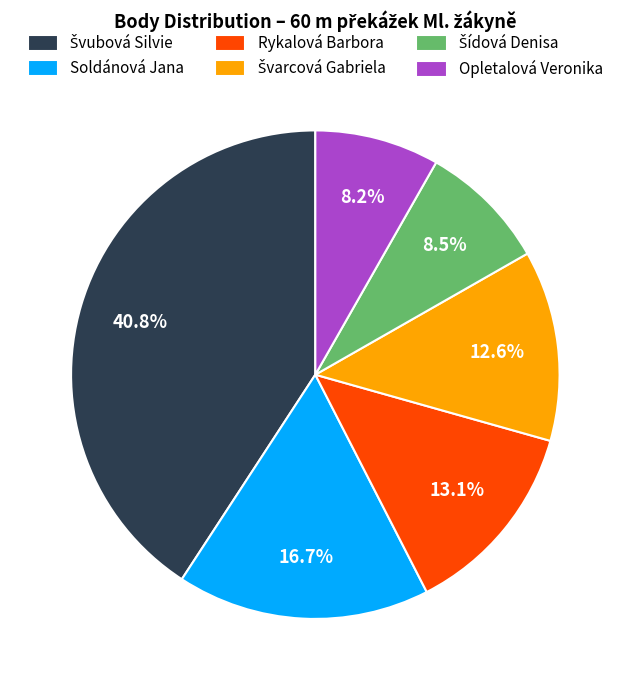

How many slices are in this pie chart?

6